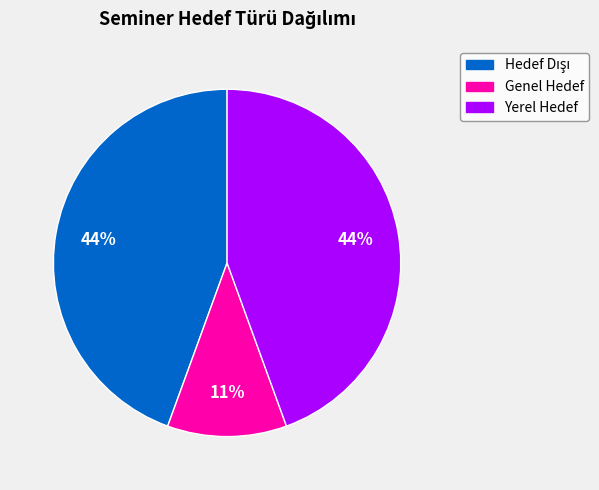

What percentage is the Genel Hedef slice, to the nearest percent?

11%